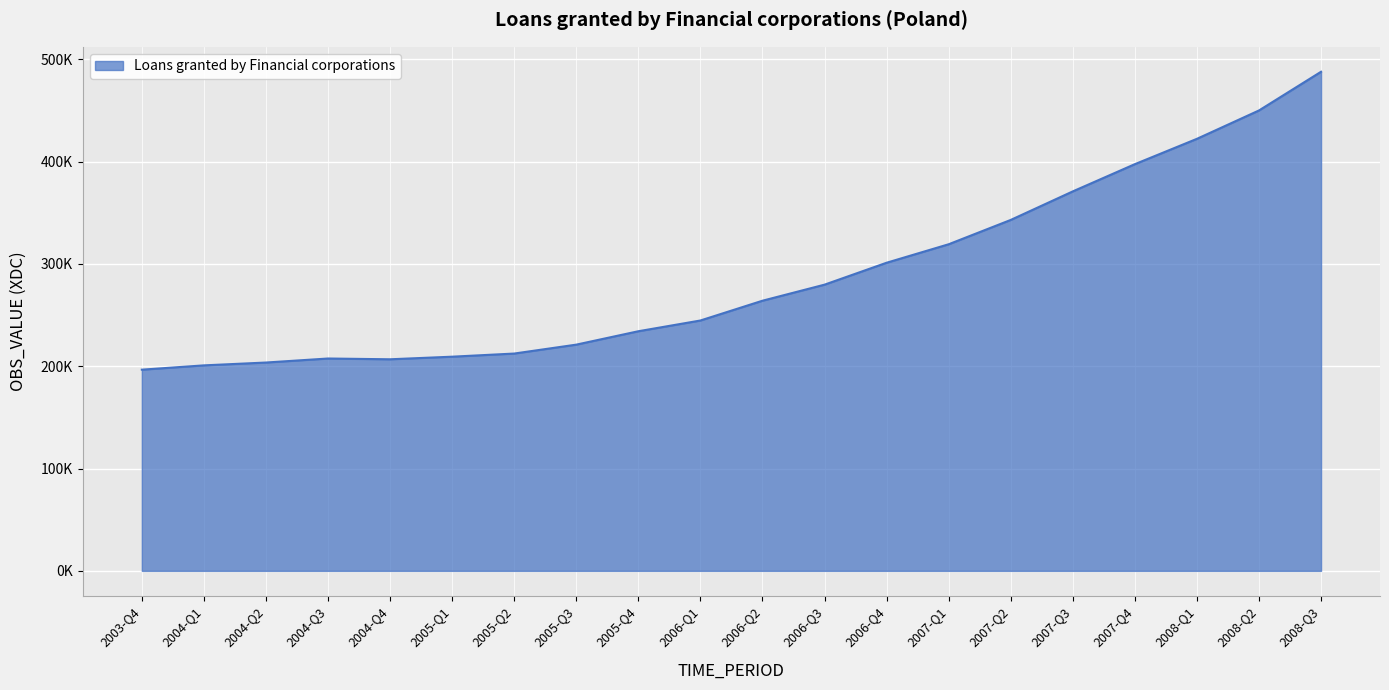

What is the value of the 1st point from the left?

196657.3